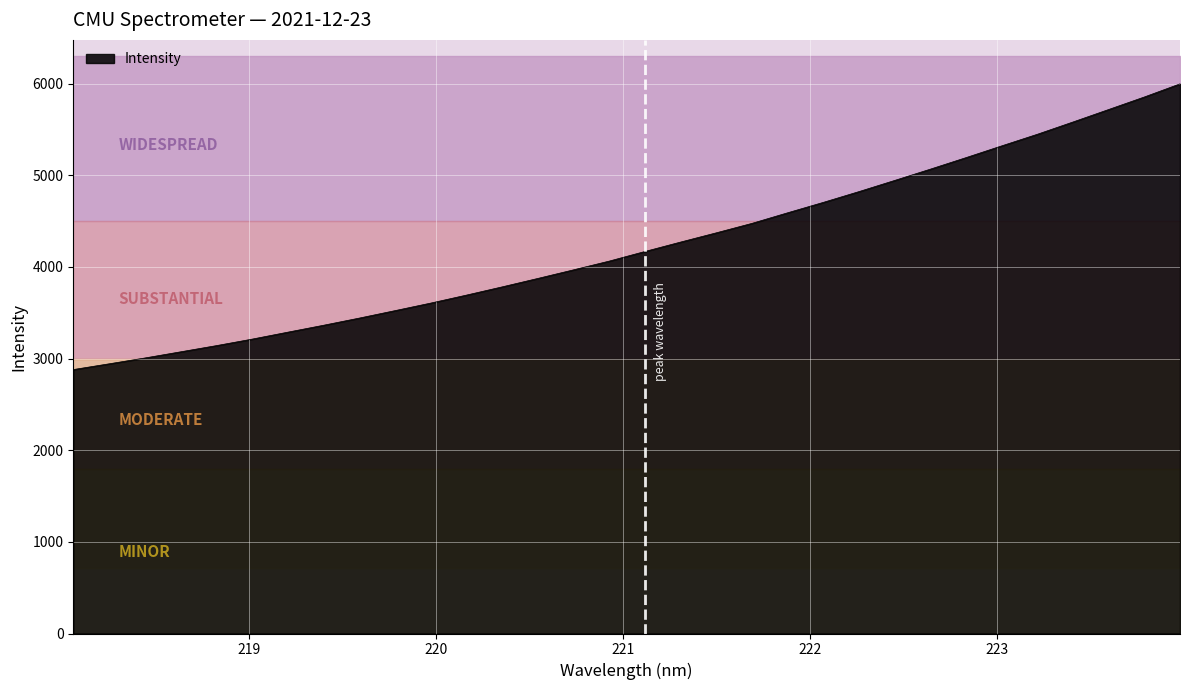

What is the label of the 6th point from the right?

223.0264